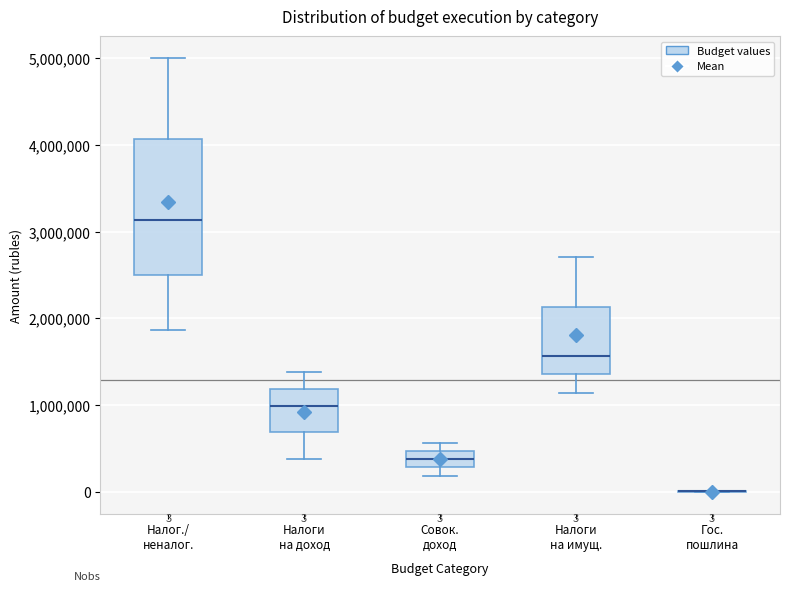

Comparing the boxes themselves (not the whiskers), which one is the tallest?

Налог./ неналог.